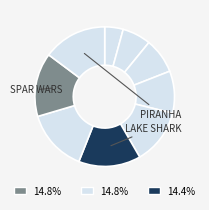

How many segments does this pie chart have?

9